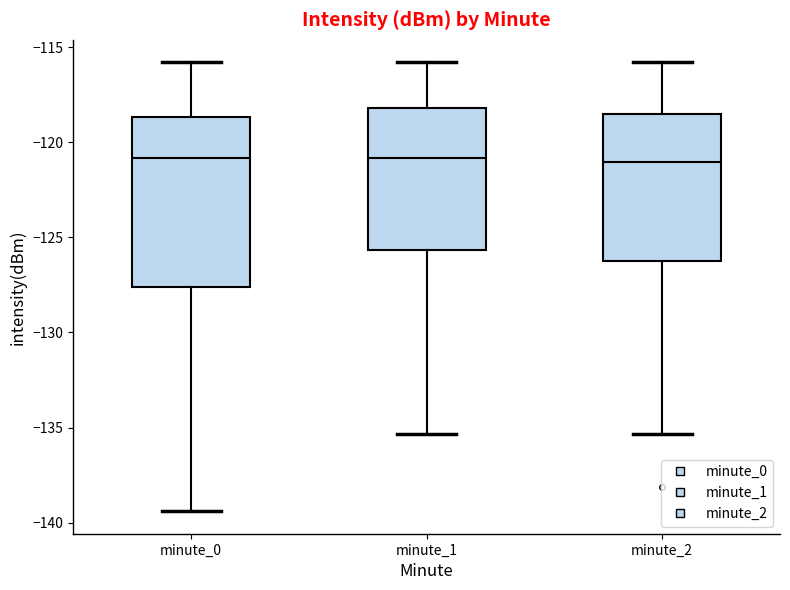

Which box is the tallest, from its lower edge to its upper edge?

minute_0